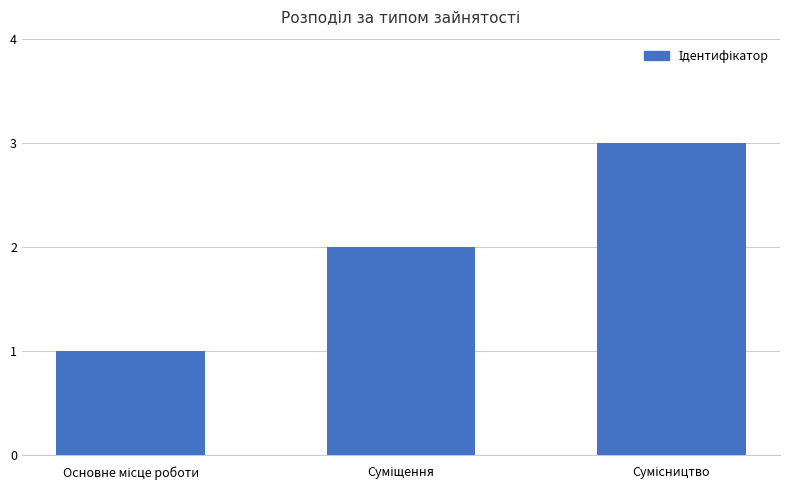

What is the sum of all values?

6